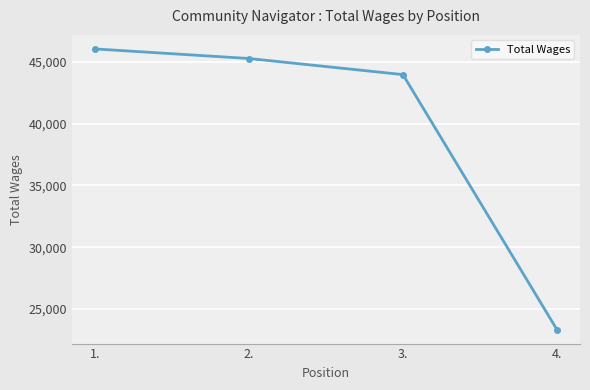

List the labels in order of value, smallest first.

4., 3., 2., 1.